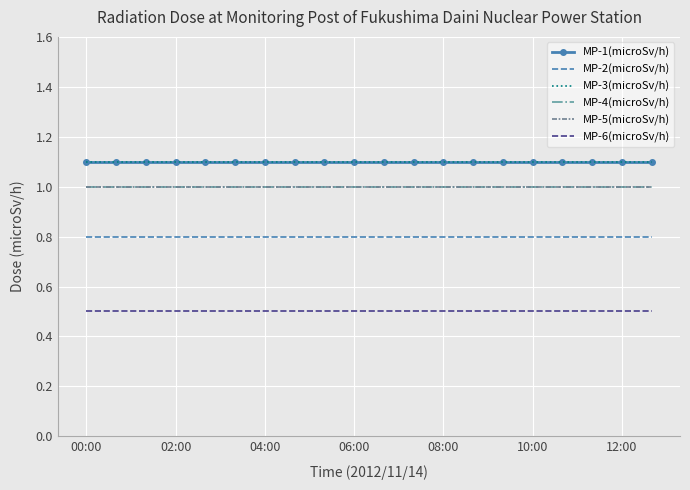

Reading left to right, extract all data points from this chart.

MP-1(microSv/h): 1.1	1.1	1.1	1.1	1.1	1.1	1.1	1.1	1.1	1.1	1.1	1.1	1.1	1.1	1.1	1.1	1.1	1.1	1.1	1.1
MP-2(microSv/h): 0.8	0.8	0.8	0.8	0.8	0.8	0.8	0.8	0.8	0.8	0.8	0.8	0.8	0.8	0.8	0.8	0.8	0.8	0.8	0.8
MP-3(microSv/h): 1.1	1.1	1.1	1.1	1.1	1.1	1.1	1.1	1.1	1.1	1.1	1.1	1.1	1.1	1.1	1.1	1.1	1.1	1.1	1.1
MP-4(microSv/h): 1.0	1.0	1.0	1.0	1.0	1.0	1.0	1.0	1.0	1.0	1.0	1.0	1.0	1.0	1.0	1.0	1.0	1.0	1.0	1.0
MP-5(microSv/h): 1.0	1.0	1.0	1.0	1.0	1.0	1.0	1.0	1.0	1.0	1.0	1.0	1.0	1.0	1.0	1.0	1.0	1.0	1.0	1.0
MP-6(microSv/h): 0.5	0.5	0.5	0.5	0.5	0.5	0.5	0.5	0.5	0.5	0.5	0.5	0.5	0.5	0.5	0.5	0.5	0.5	0.5	0.5